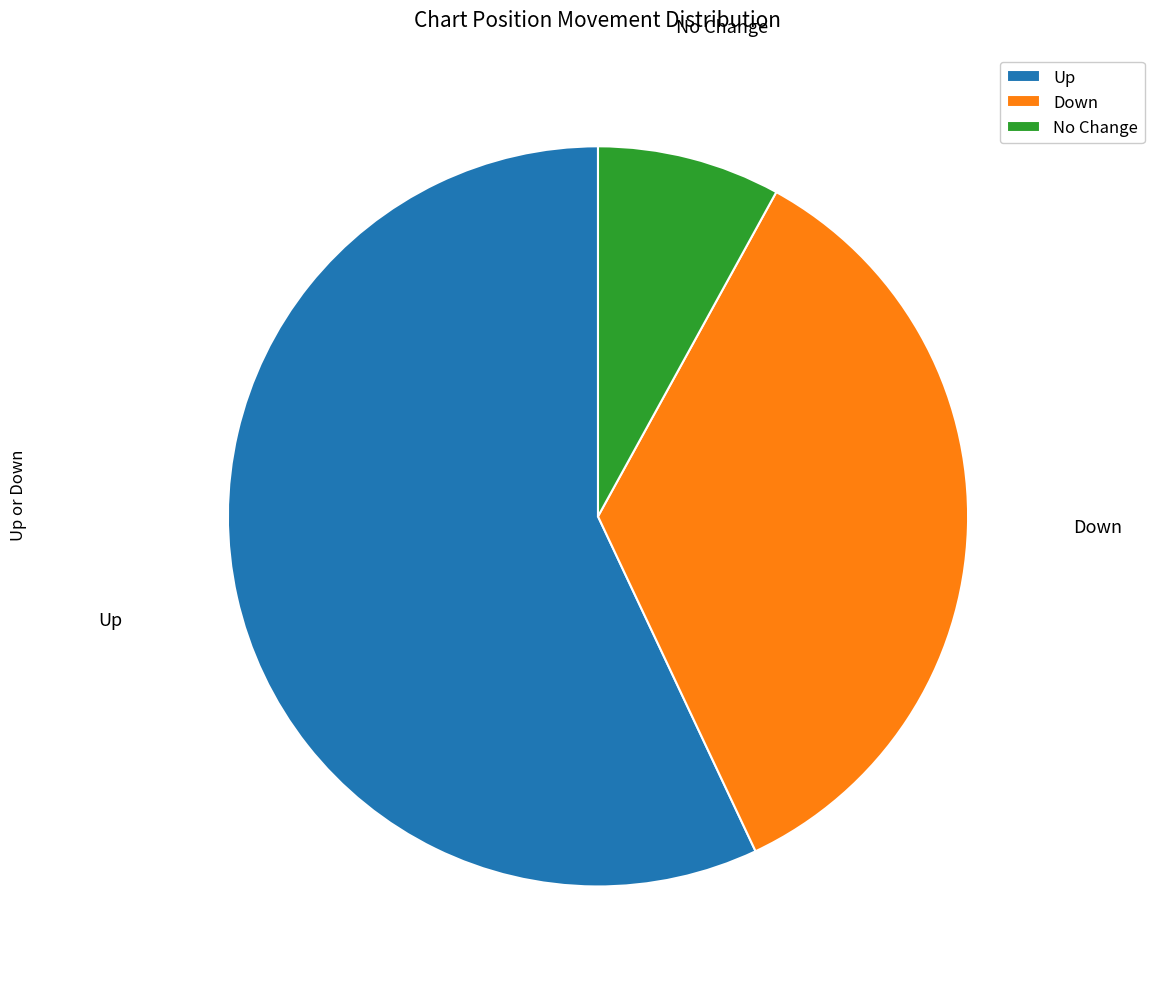

Combined, do Up and No Change account for over 50%?

Yes